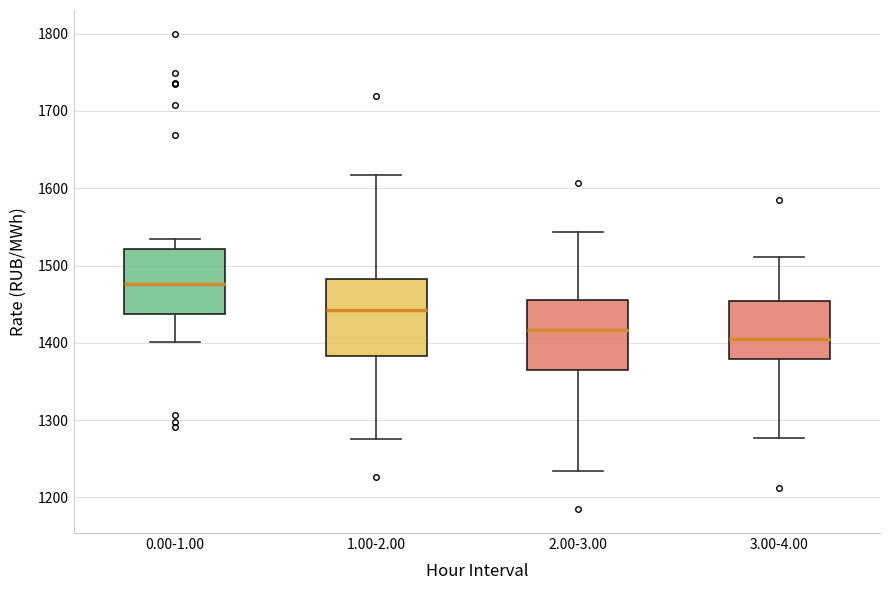

Where does the upper whisker of the box for 2.00-3.00 end on the y-axis? The values are not printed on the chart, so give them approximately, as read against the axis.

1540